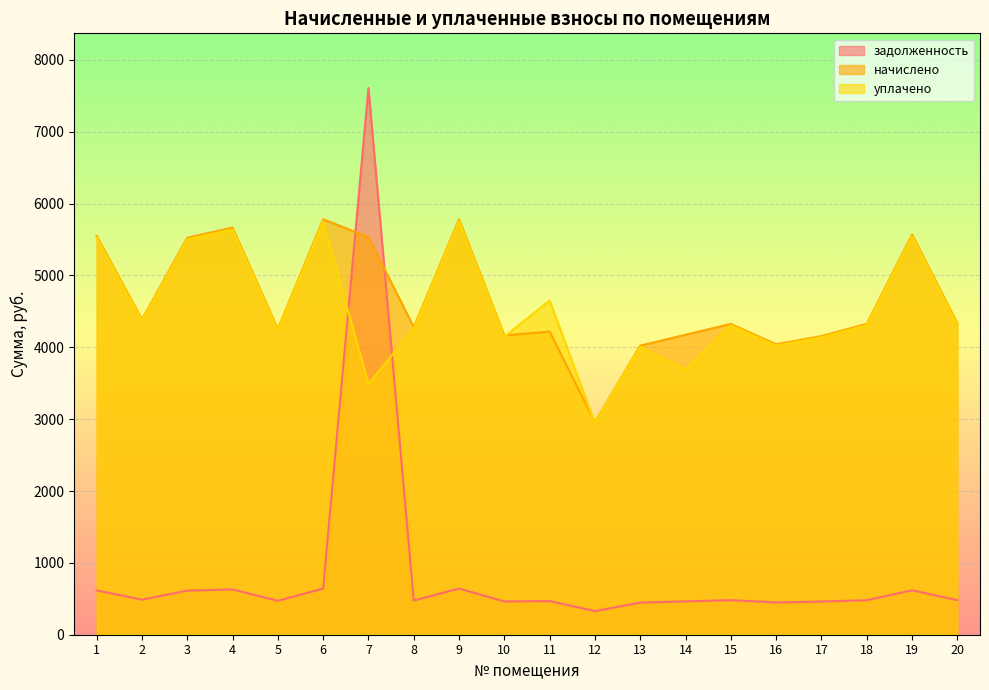

Which has a higher value, 2 or 15?

2